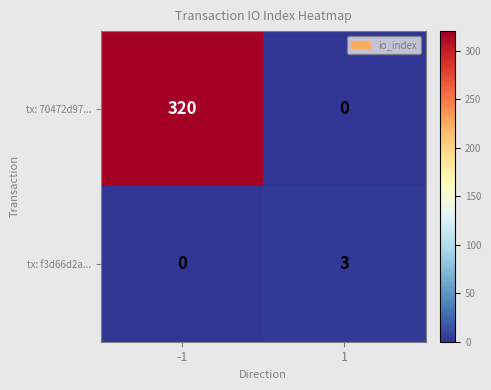

Reading right to left, what are all the values shown in this chart?

tx: 70472d97...: 1=0	-1=320
tx: f3d66d2a...: 1=3	-1=0